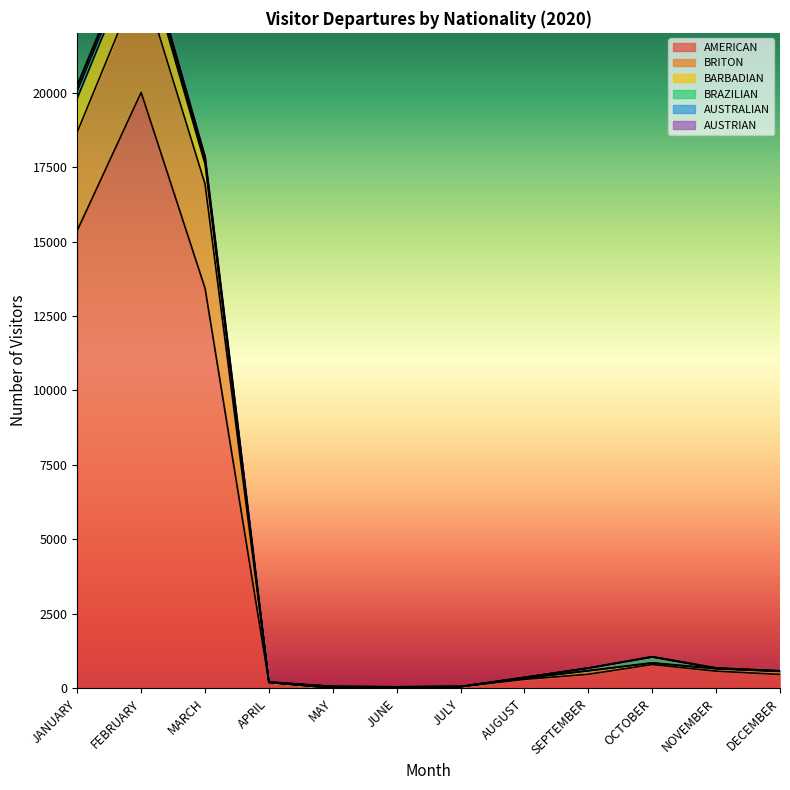

At which label does AMERICAN reach its peak?

FEBRUARY